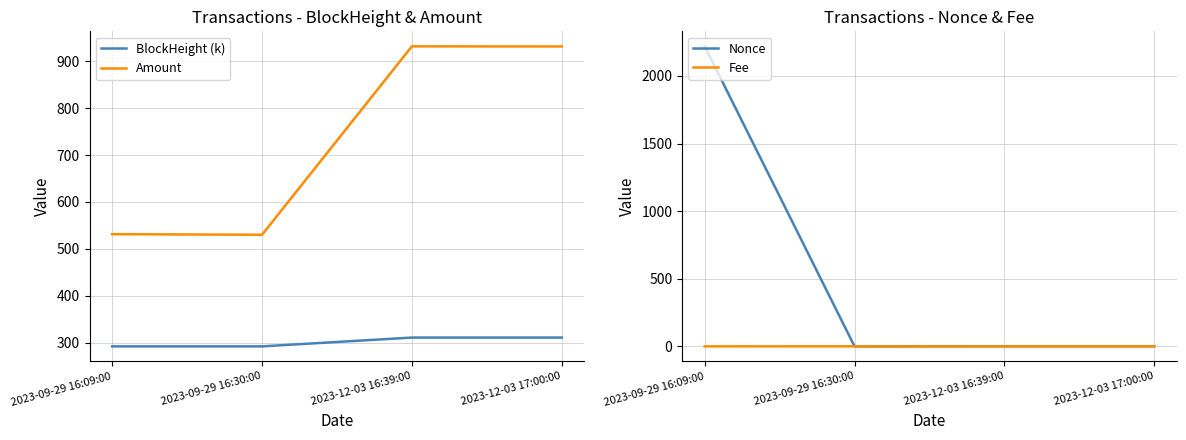

What is the difference between the maximum and minimum values in the Amount series?

402.0